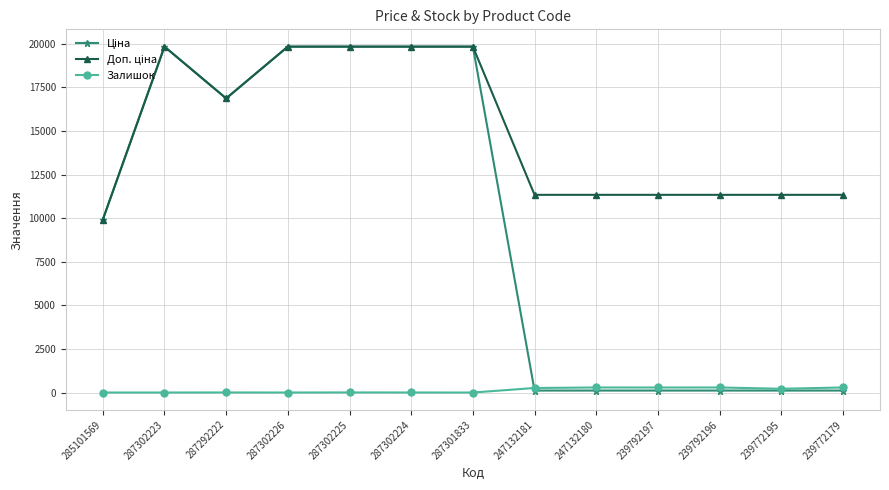

What is the maximum value shown in the chart?

19831.1